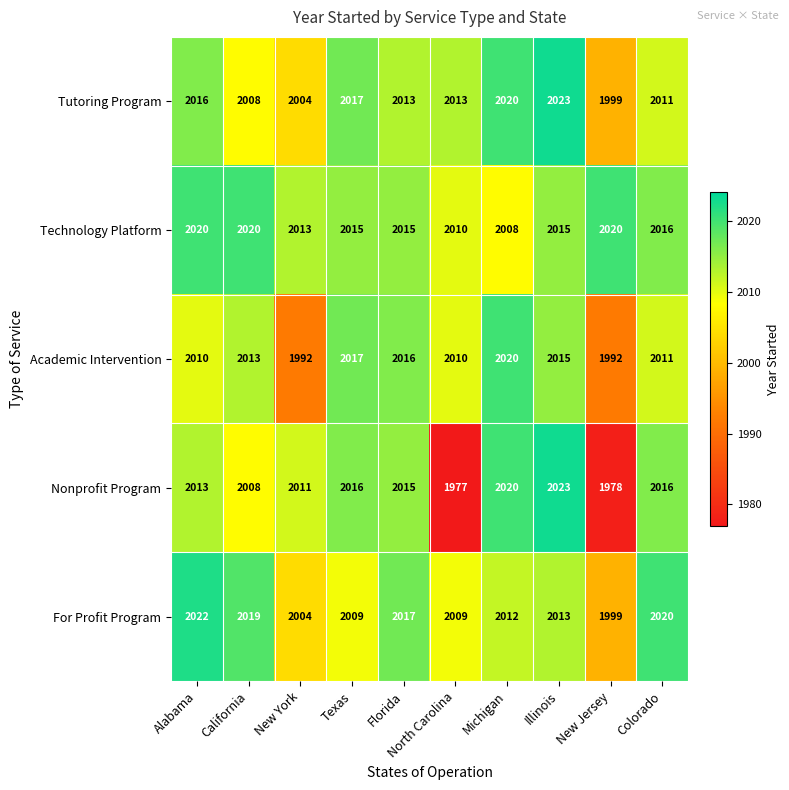

Which category has the highest value across all series?

Illinois